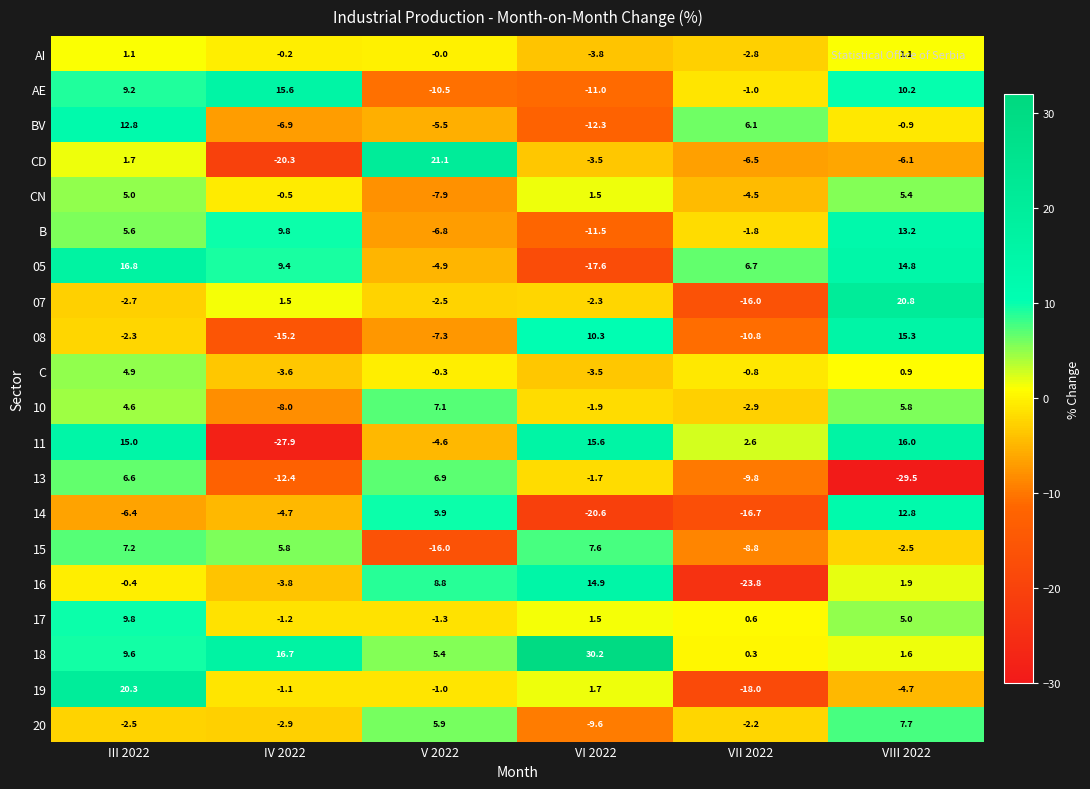

How many values in 15 are above zero?

3